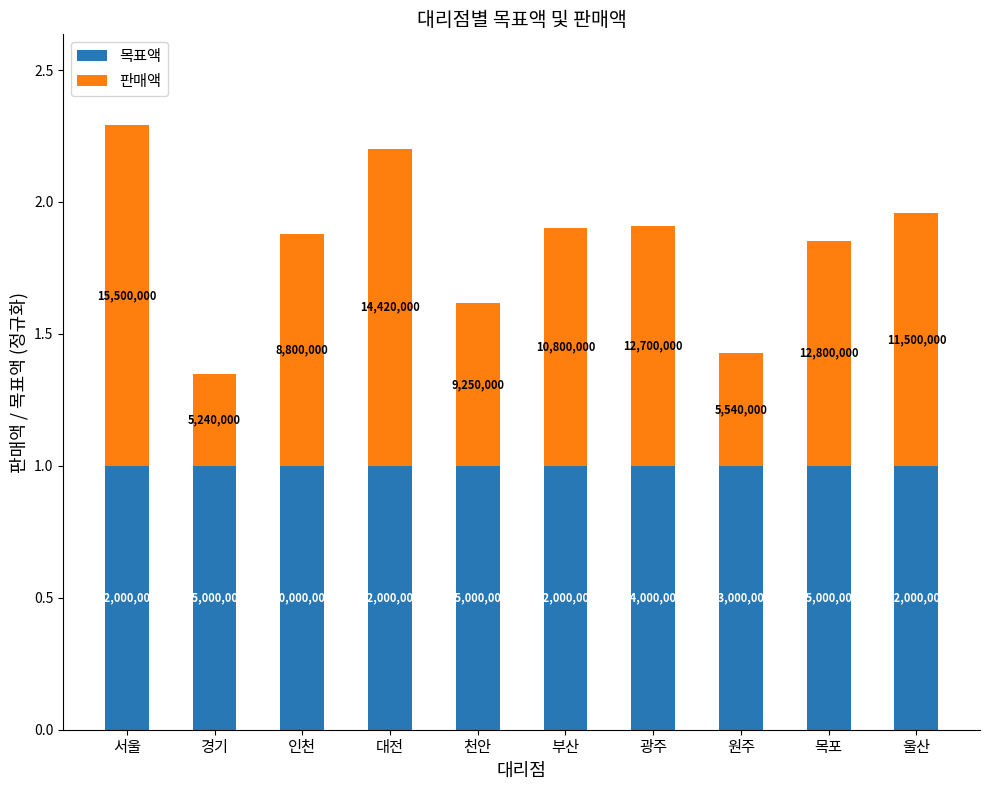

How many bars are there in total?

10